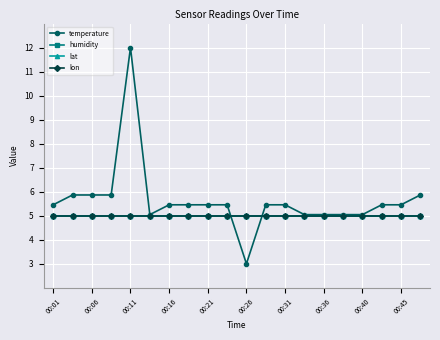

Reading left to right, transcribe all the data shown in this chart.

temperature: 5.5	5.9	5.9	5.9	12.0	5.0	5.5	5.5	5.5	5.5	3.0	5.5	5.5	5.0	5.0	5.0	5.0	5.5	5.5	5.9
humidity: 5.0	5.0	5.0	5.0	5.0	5.0	5.0	5.0	5.0	5.0	5.0	5.0	5.0	5.0	5.0	5.0	5.0	5.0	5.0	5.0
lat: 5.0	5.0	5.0	5.0	5.0	5.0	5.0	5.0	5.0	5.0	5.0	5.0	5.0	5.0	5.0	5.0	5.0	5.0	5.0	5.0
lon: 5.0	5.0	5.0	5.0	5.0	5.0	5.0	5.0	5.0	5.0	5.0	5.0	5.0	5.0	5.0	5.0	5.0	5.0	5.0	5.0